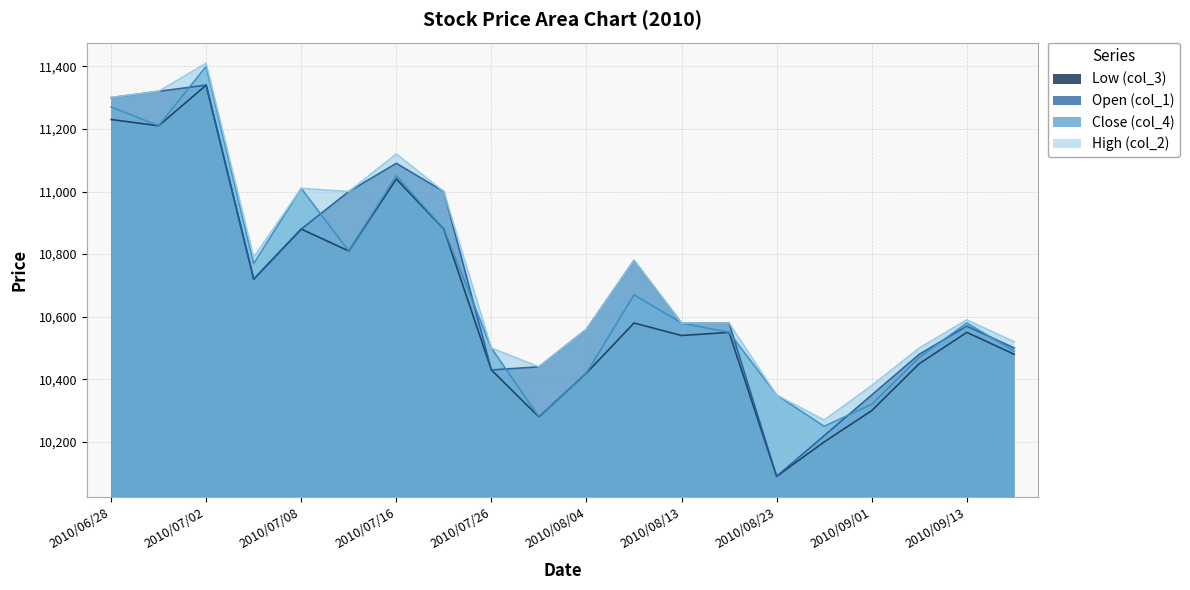

At which category does Open (col_1) reach its first local peak?

2010/07/02